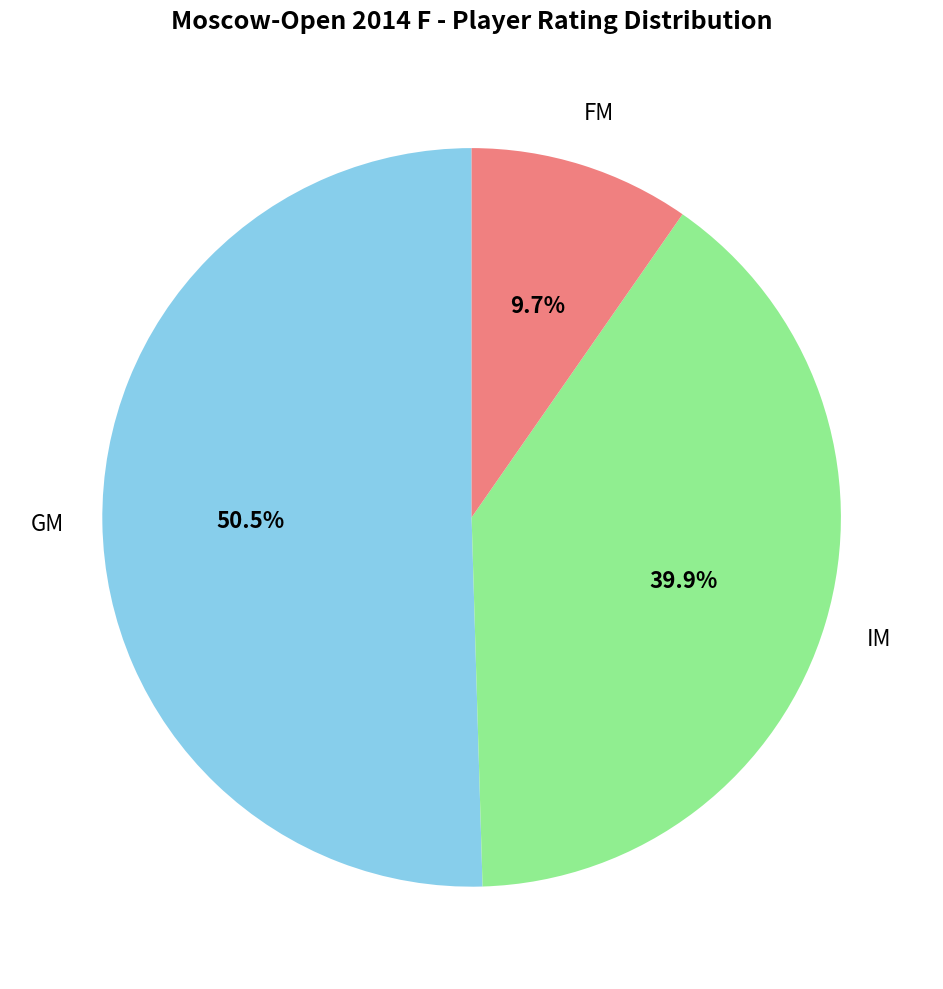

Is there a majority slice in this chart?

Yes